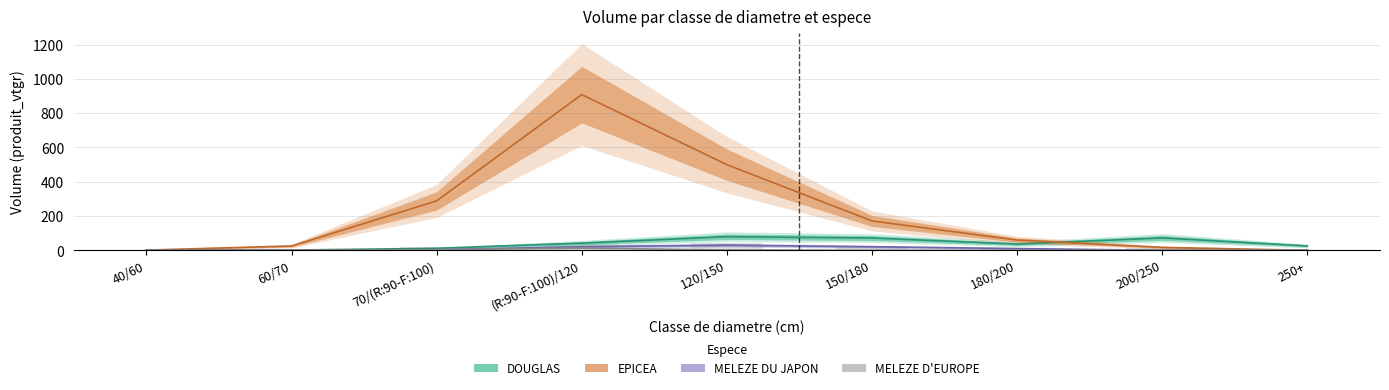

Between 60/70 and (R:90-F:100)/120, which series saw the biggest shift?

EPICEA